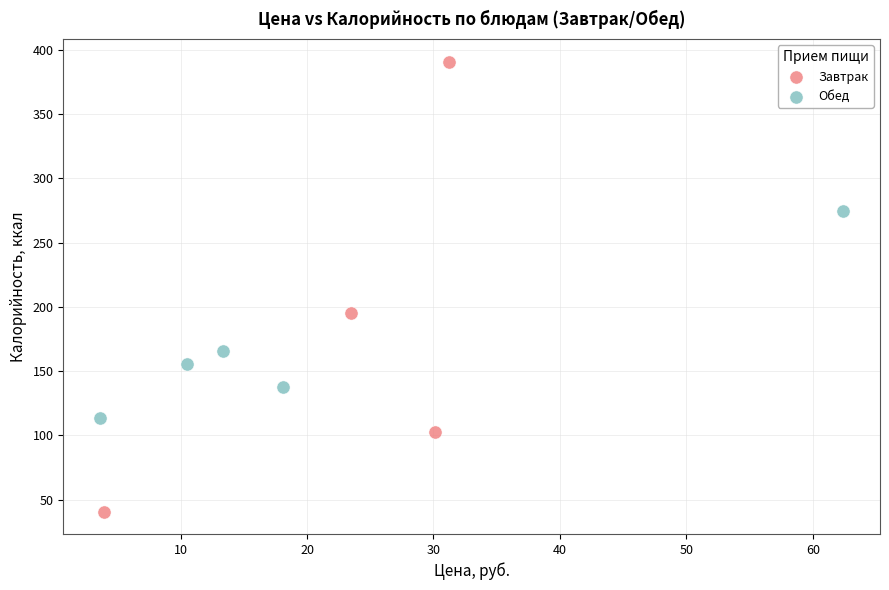

What are all the series names shown in the legend?

Завтрак, Обед